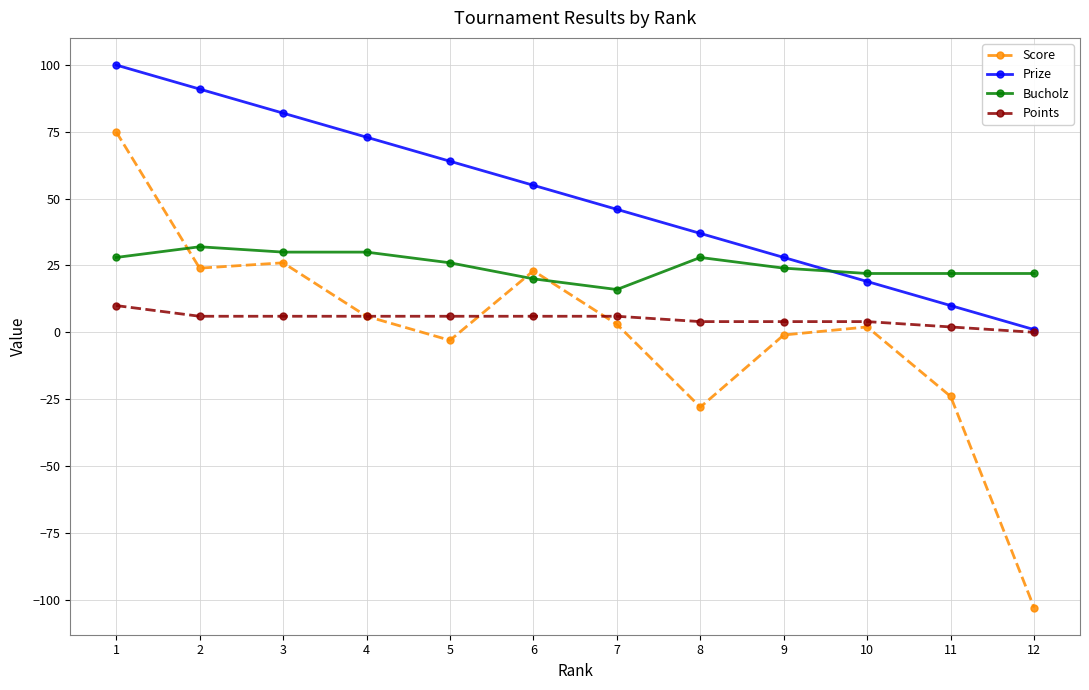

What is the minimum value shown in the chart?

-103